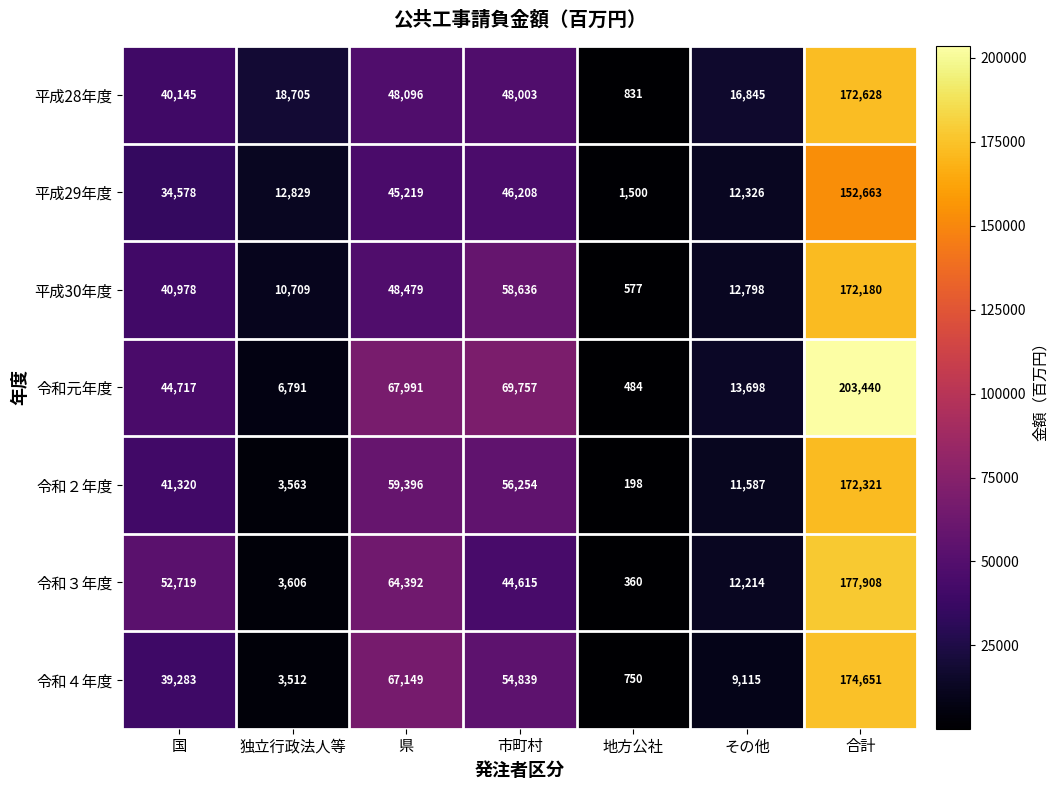

What is the difference between the highest and lowest values at 国?

18141